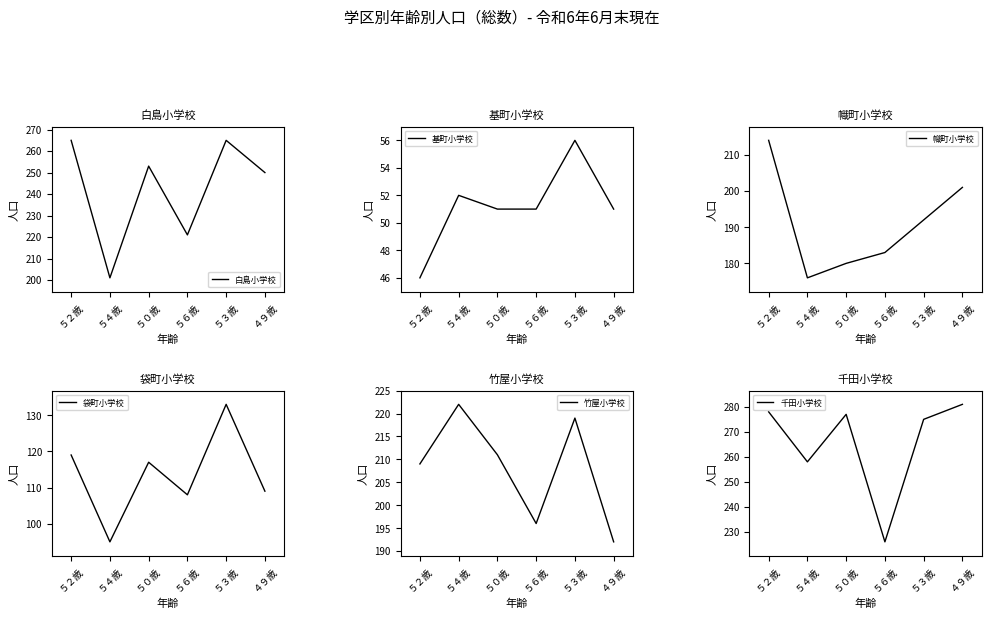

What is the difference between the maximum and second lowest values in the 白島小学校 series?

44